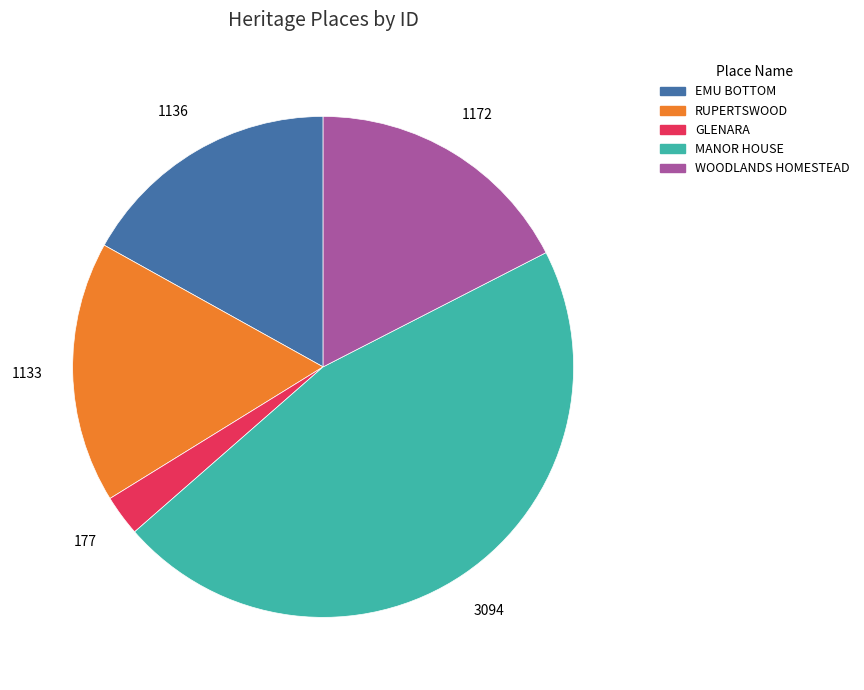

Count the number of slices in the pie.

5